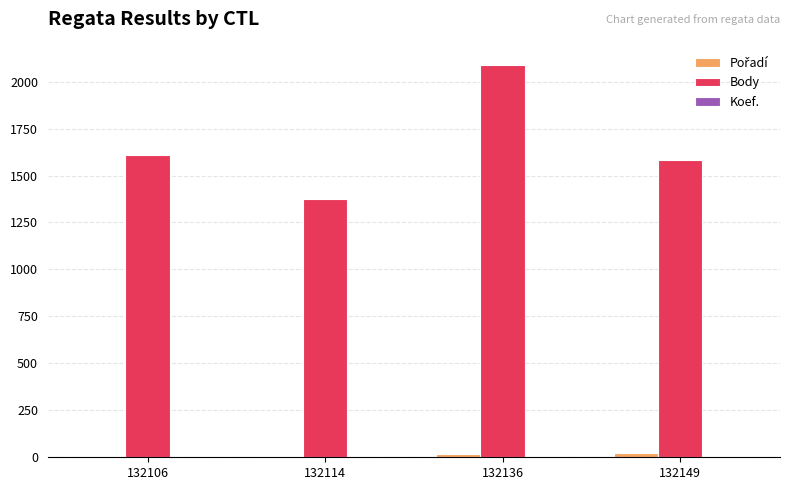

What is the greatest value displayed?

2086